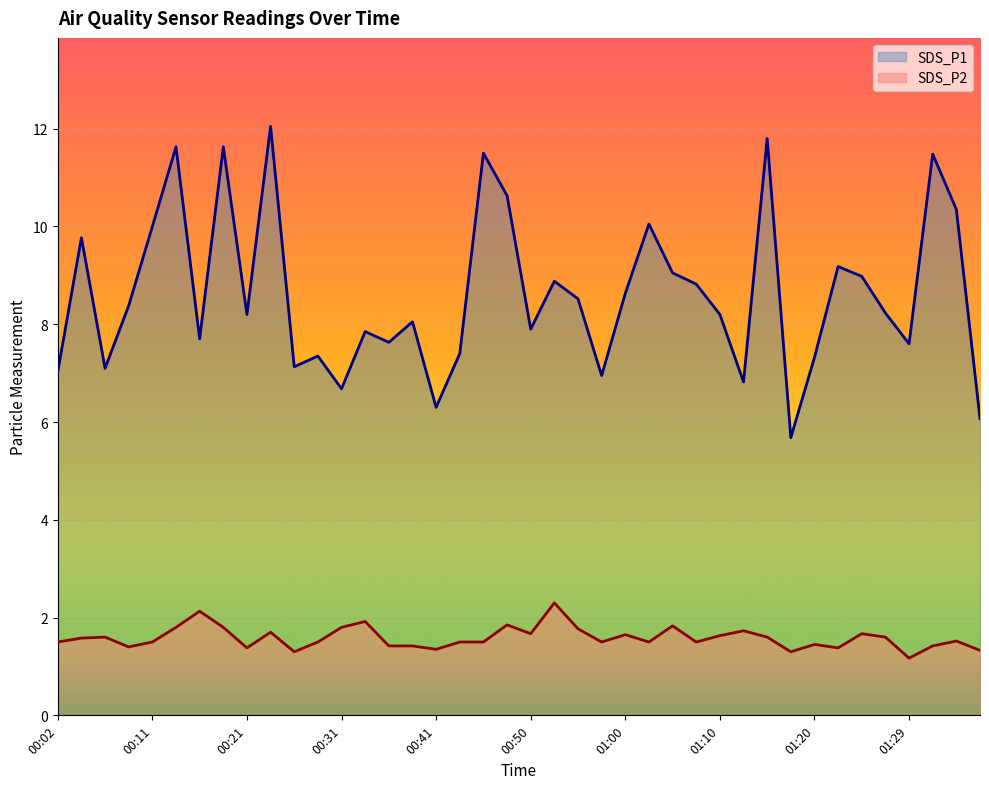

Reading left to right, extract all data points from this chart.

SDS_P1: 7.0	9.8	7.1	8.4	10.0	11.6	7.7	11.6	8.2	12.1	7.1	7.3	6.7	7.8	7.6	8.1	6.3	7.4	11.5	10.6	7.9	8.9	8.5	7.0	8.6	10.1	9.1	8.8	8.2	6.8	11.8	5.7	7.3	9.2	9.0	8.2	7.6	11.5	10.3	6.1
SDS_P2: 1.5	1.6	1.6	1.4	1.5	1.8	2.1	1.8	1.4	1.7	1.3	1.5	1.8	1.9	1.4	1.4	1.4	1.5	1.5	1.9	1.7	2.3	1.8	1.5	1.6	1.5	1.8	1.5	1.6	1.7	1.6	1.3	1.4	1.4	1.7	1.6	1.2	1.4	1.5	1.3